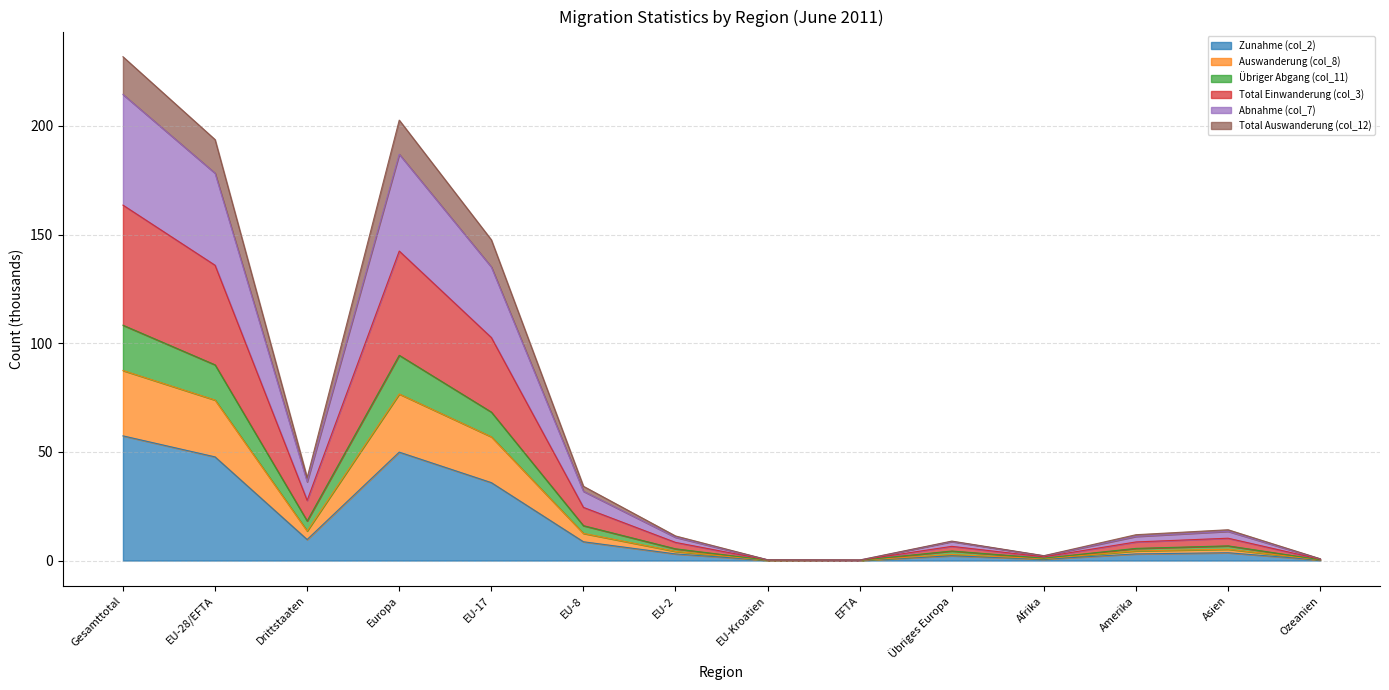

What is the approximate value of Zunahme (col_2) at EU-8?

8.6